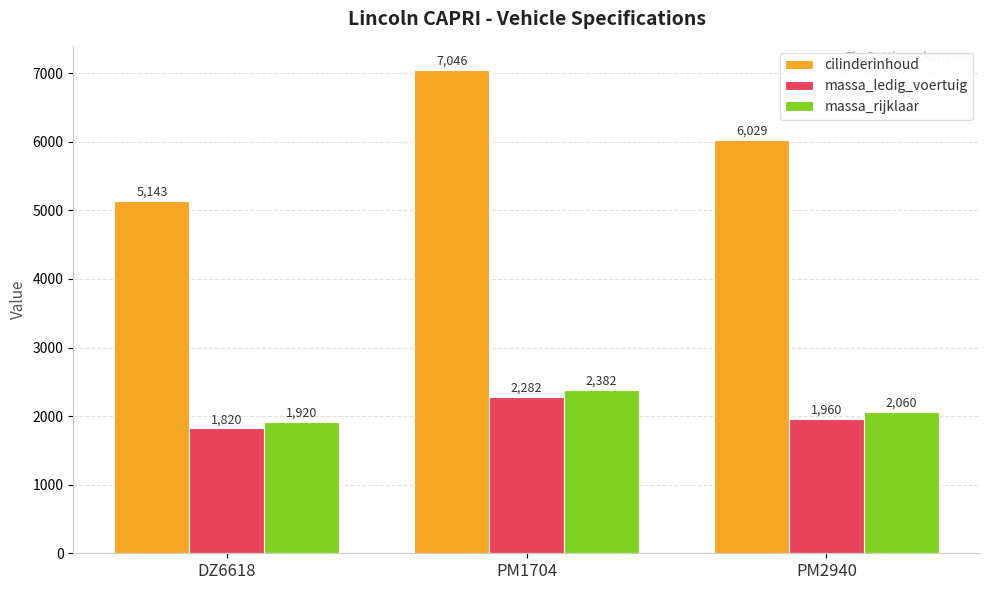

Which label corresponds to the smallest value in the chart?

DZ6618